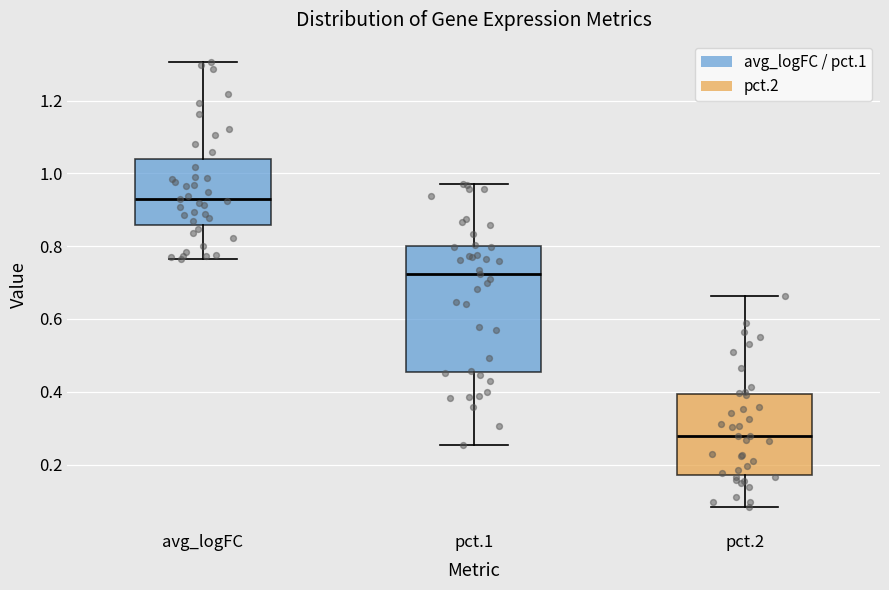

Which box's median line is the lowest?

pct.2